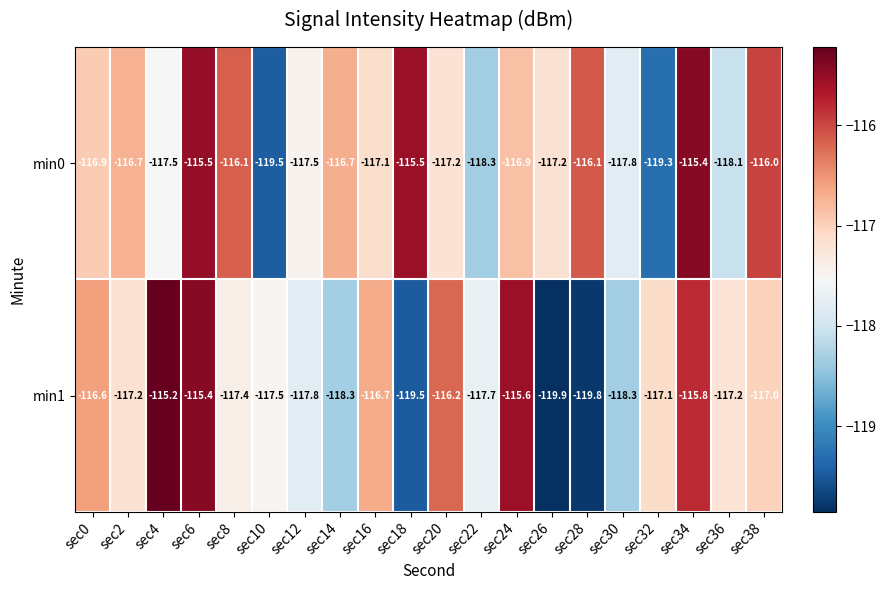

What is the minimum value shown in the chart?

-119.9